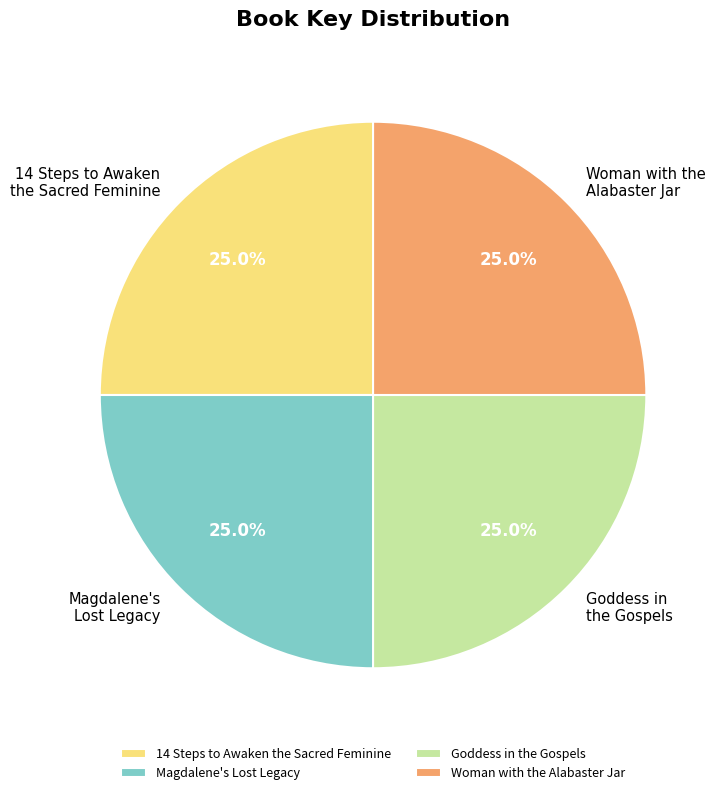

To the nearest percent, what is the average slice percentage?

25%